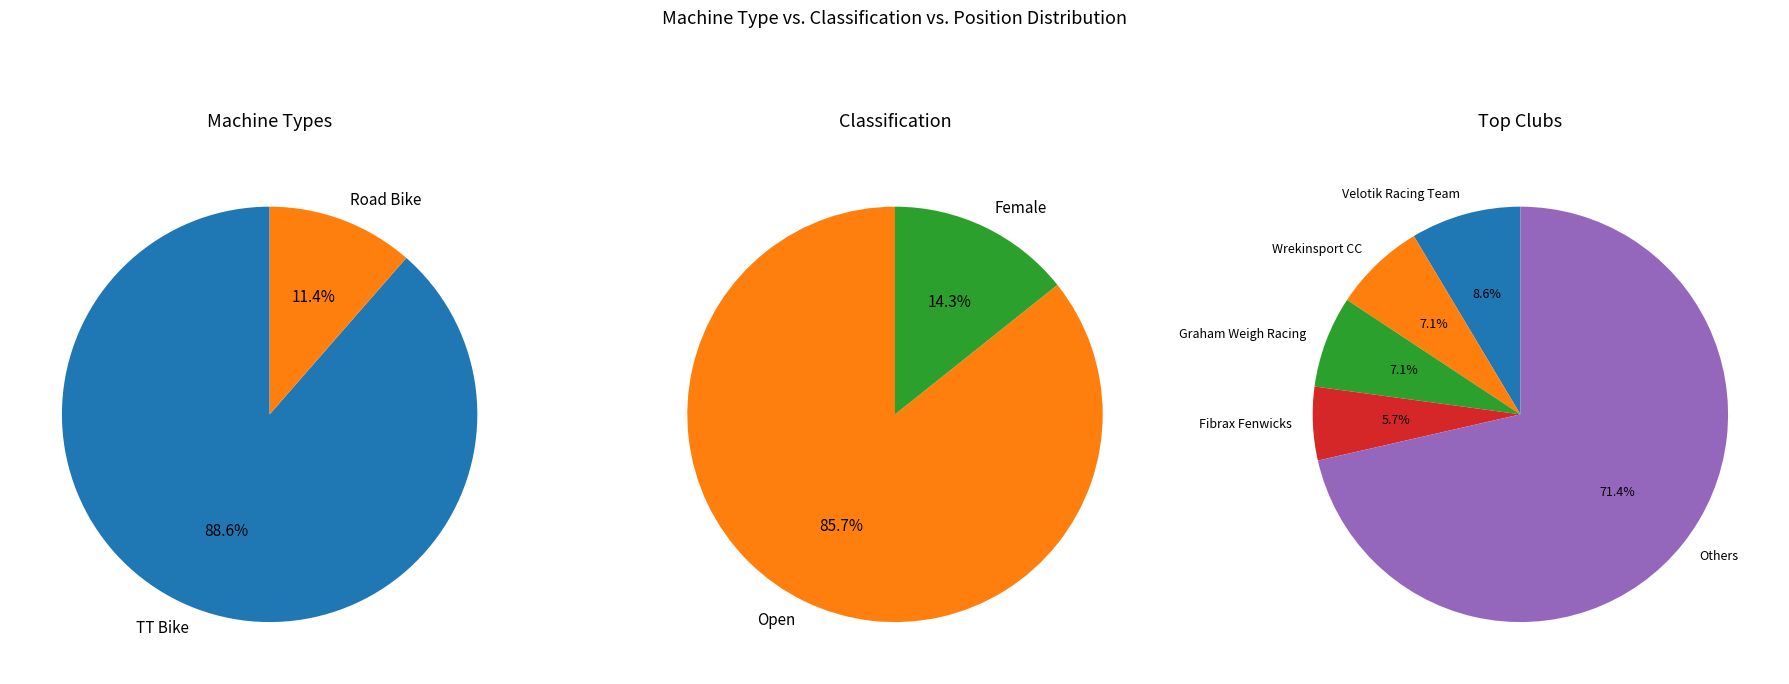

True or false: TT Bike accounts for 89% of the total.

True